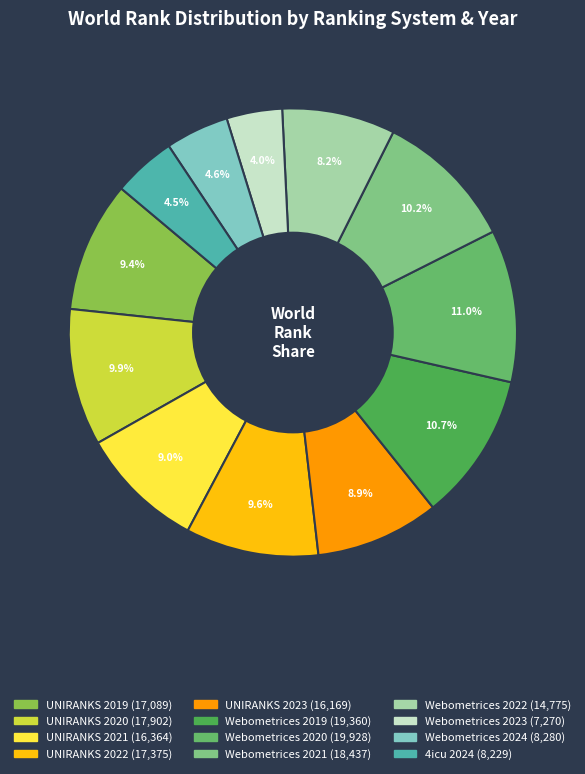

How many segments does this pie chart have?

12